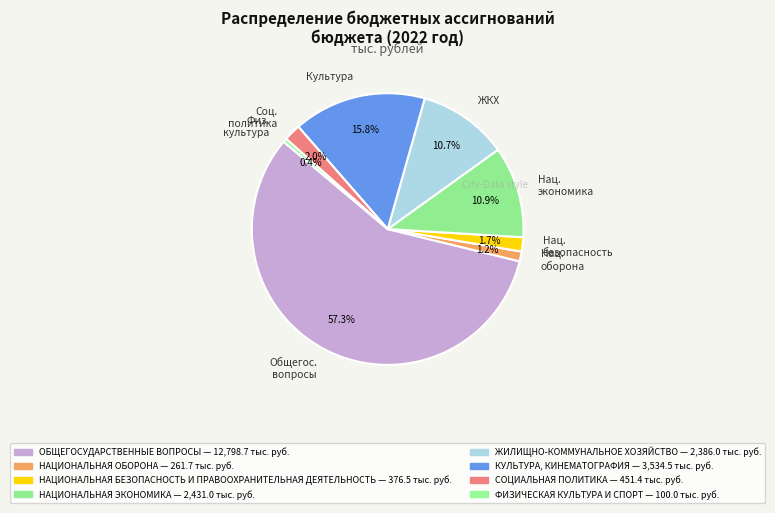

Between Общегос. вопросы and Нац. экономика, which is larger?

Общегос. вопросы